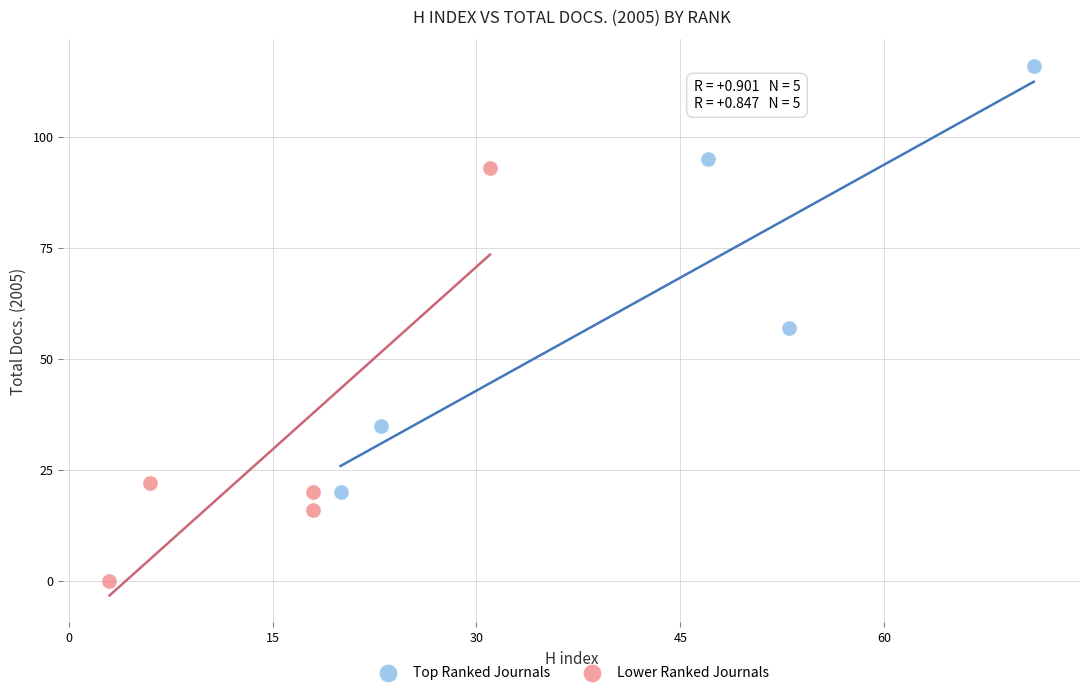

Which series reaches the minimum Y coordinate?

Lower Ranked Journals